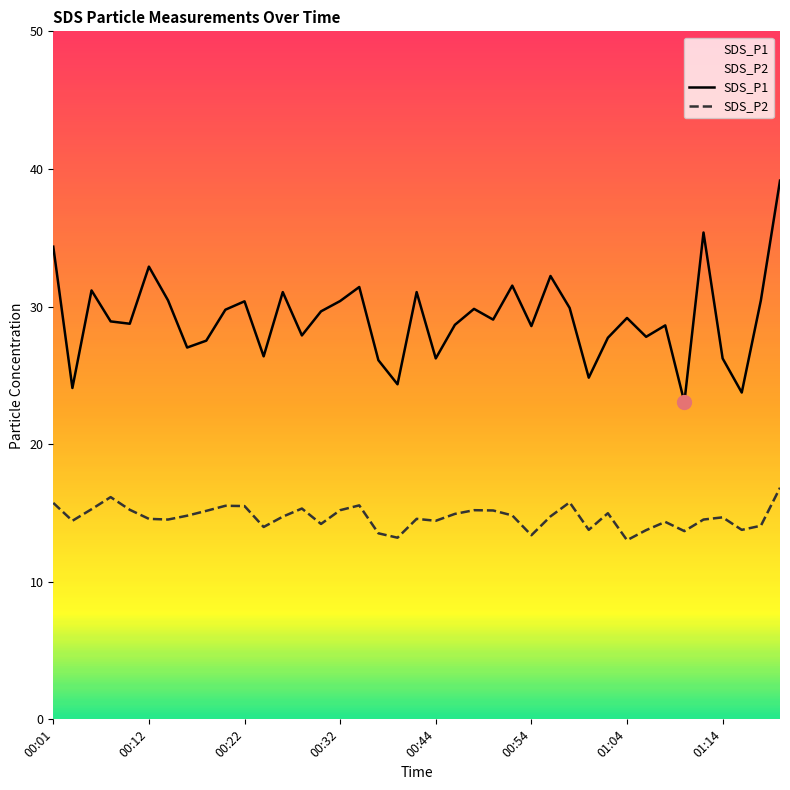

Rank the series by their maximum value, from lowest to highest.

SDS_P2, SDS_P1